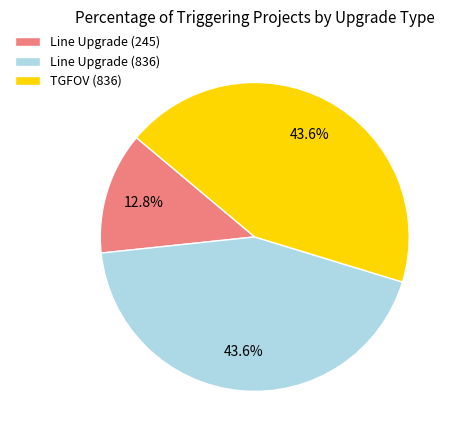

Between Line Upgrade (836) and Line Upgrade (245), which is larger?

Line Upgrade (836)